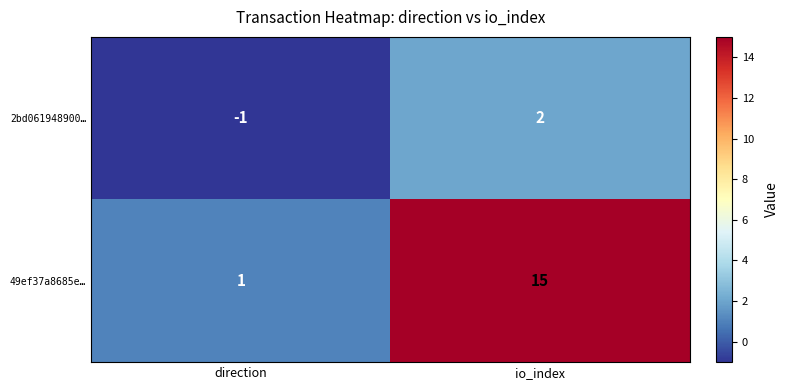

List the series in order of their overall mean, lowest first.

2bd061948900…, 49ef37a8685e…